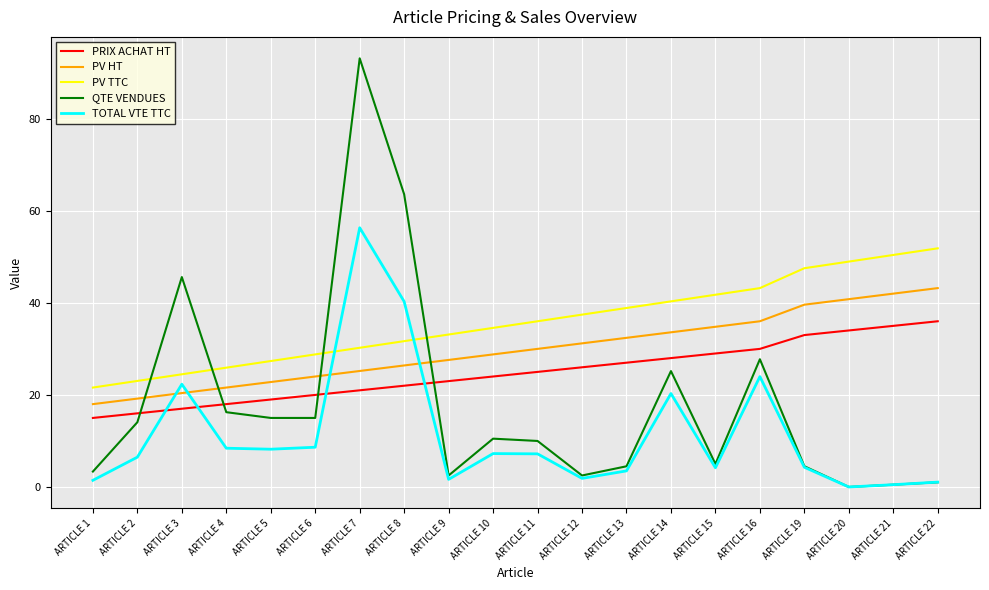

What is the sum of all TOTAL VTE TTC values?

227.9